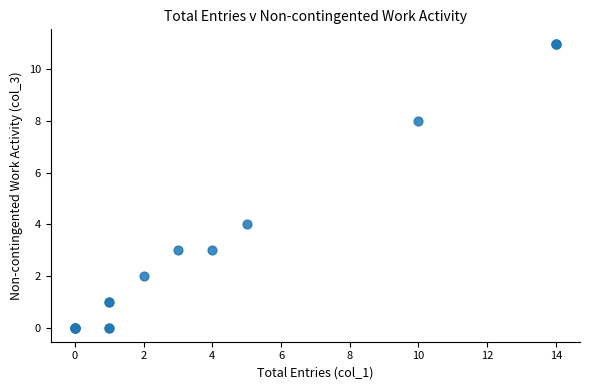

What Y value in the scatter plot is closest to 5?

4